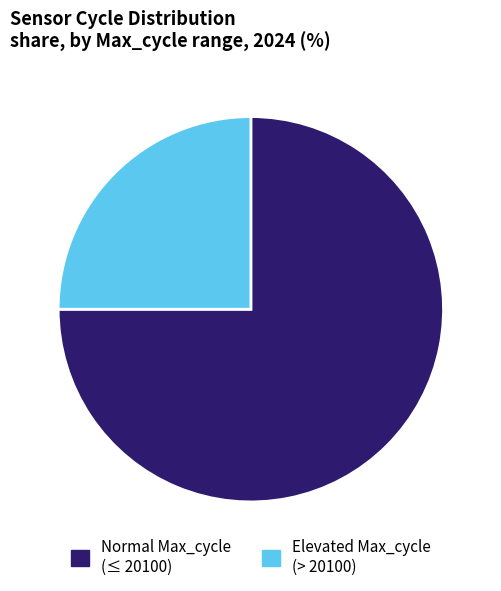

What is the largest slice in the pie chart?

Normal Max_cycle (≤ 20100)